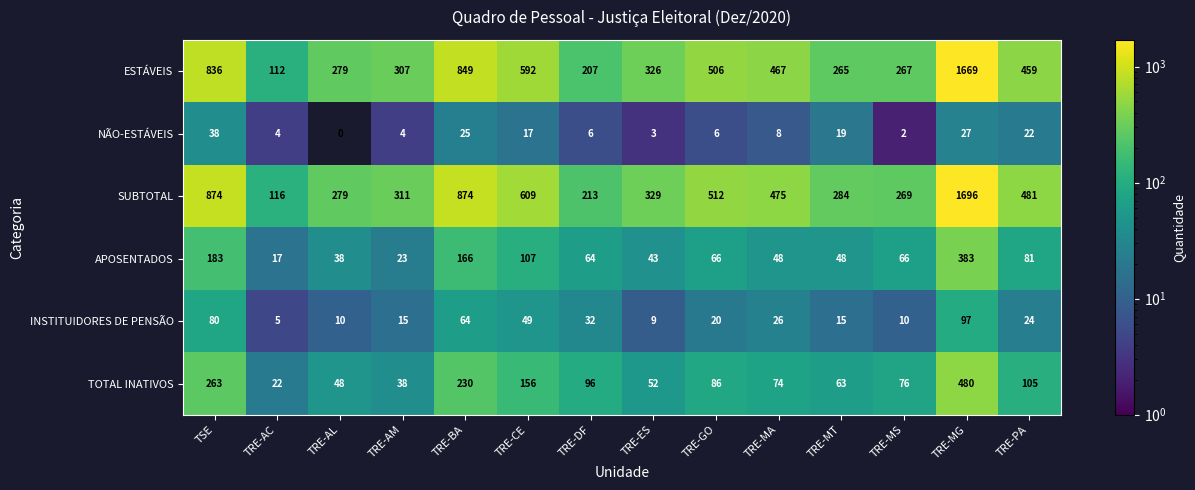

At which label does APOSENTADOS reach its peak?

TRE-MG